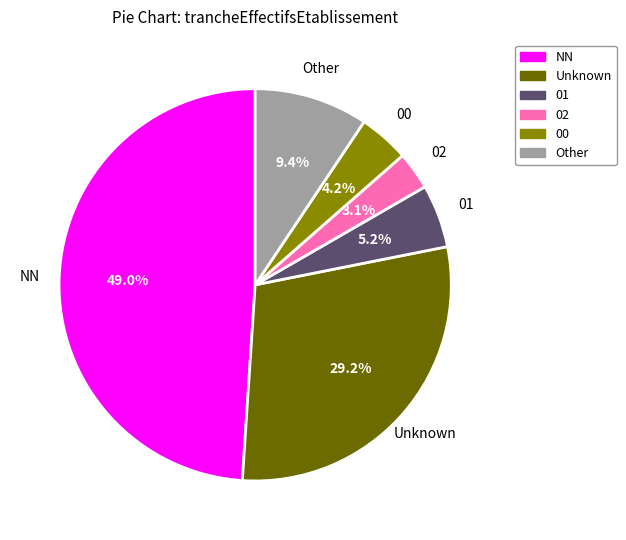

Is there a majority slice in this chart?

No